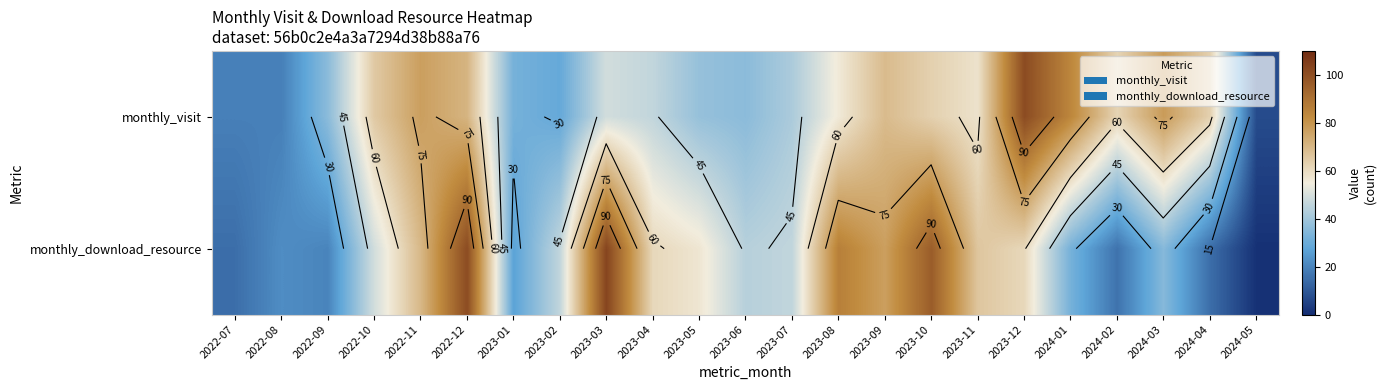

How many data points does each series have?

23